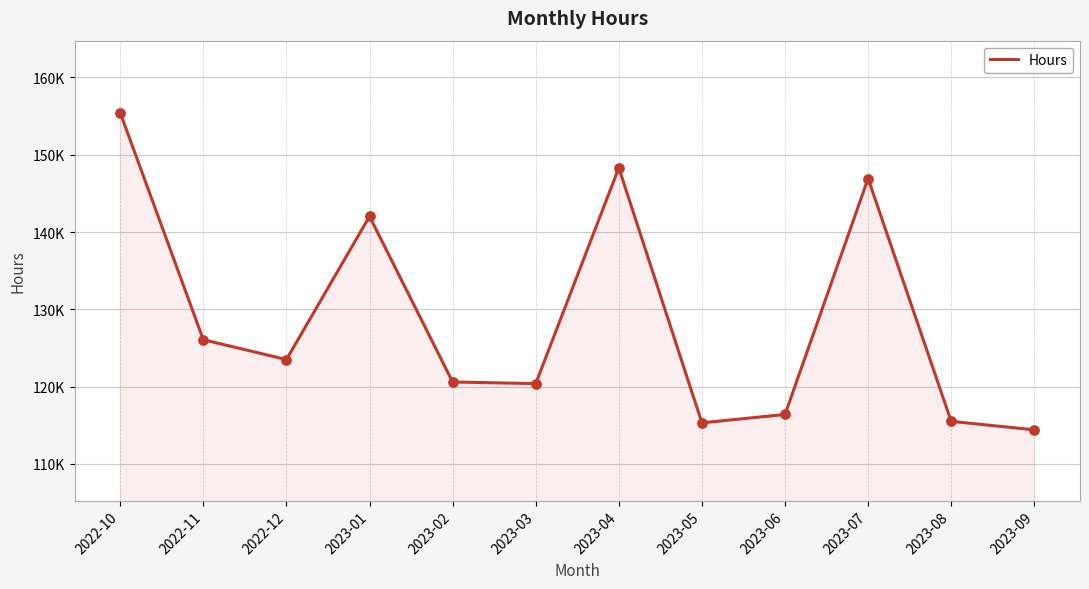

Which has a higher value, 2023-04 or 2022-10?

2022-10